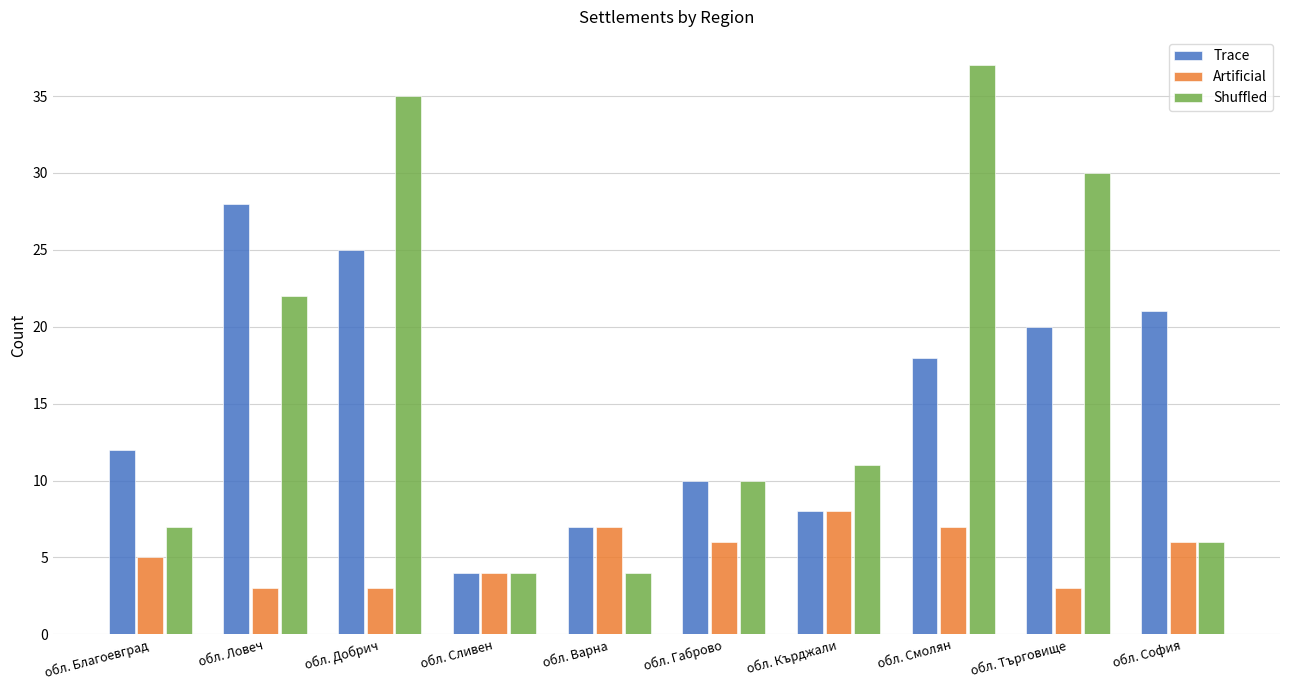

How many groups of bars are there?

10